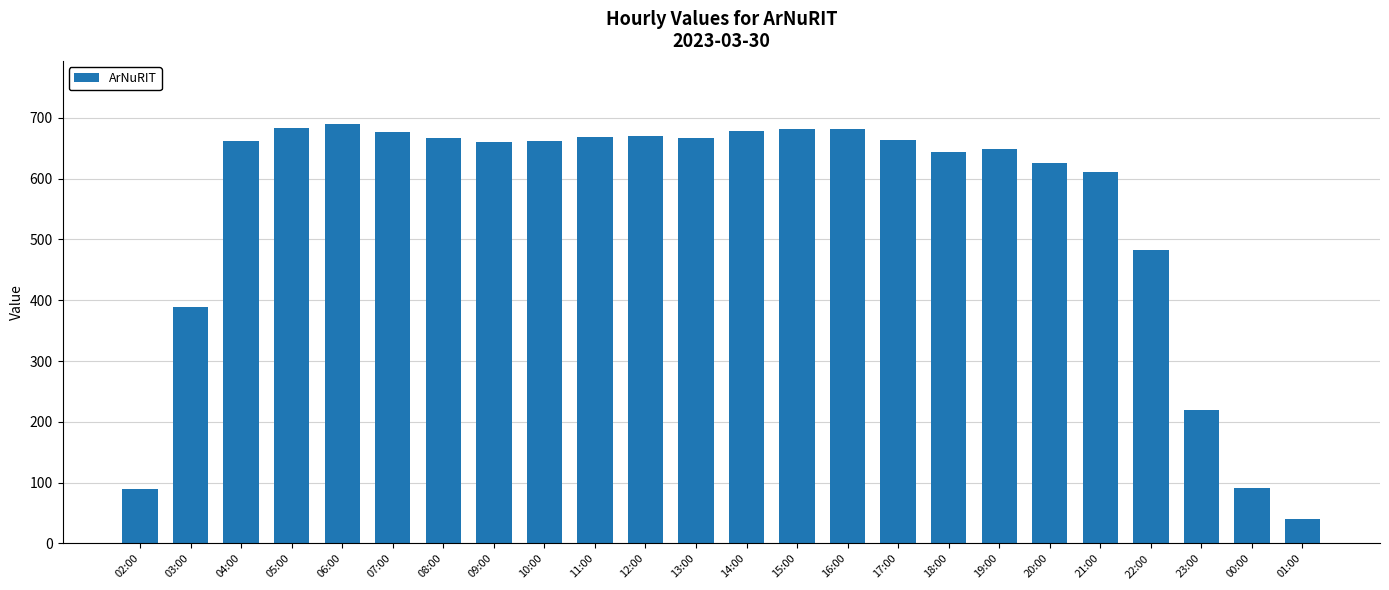

What is the average value?

552